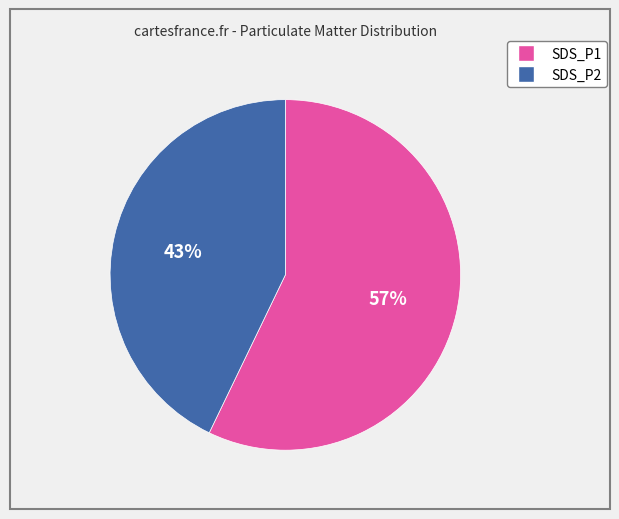

Do SDS_P1 and SDS_P2 together represent more than half of the pie?

Yes